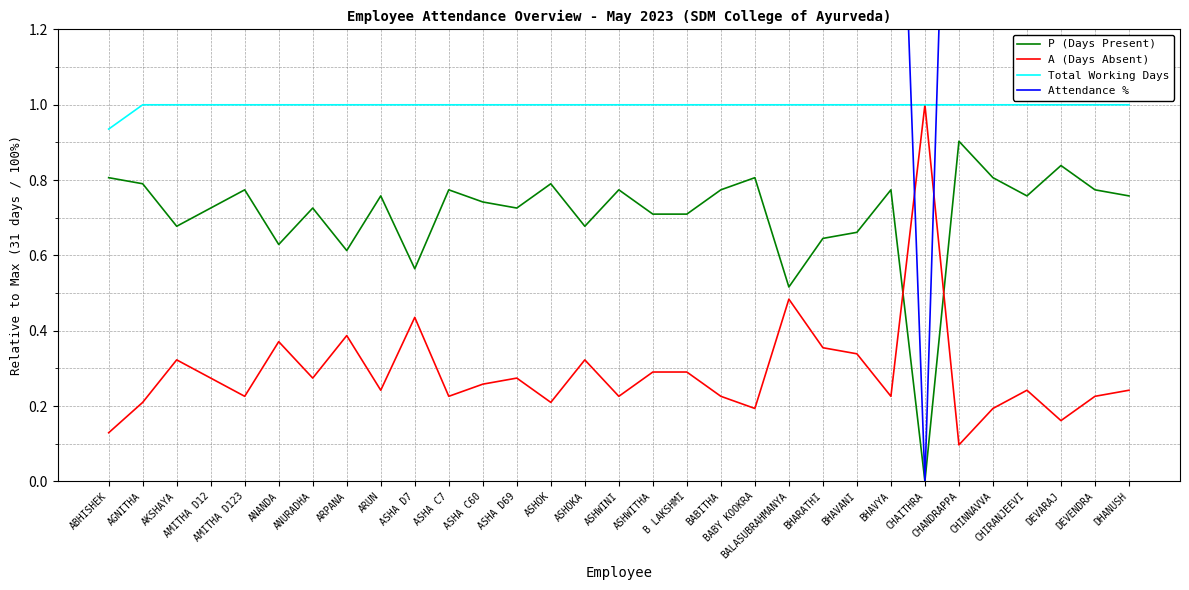

Which series has the widest spread of values?

Attendance %